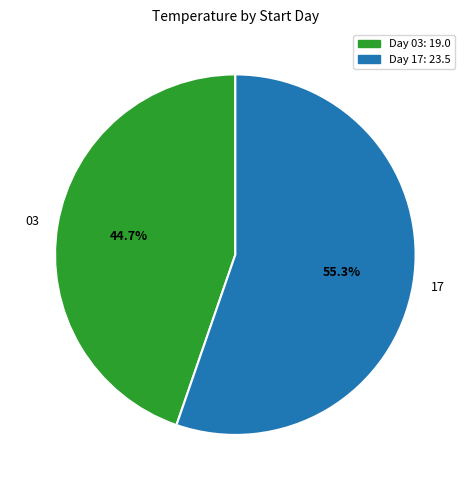

To the nearest percent, what is the difference between the 17 and 03 slice percentages?

11%